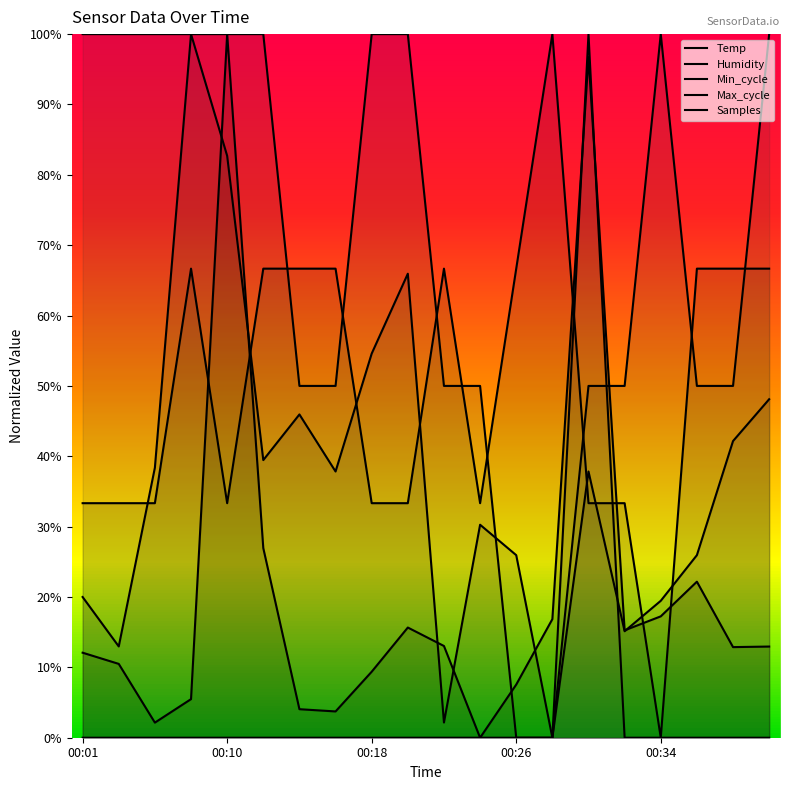

How many lines are shown in the chart?

5